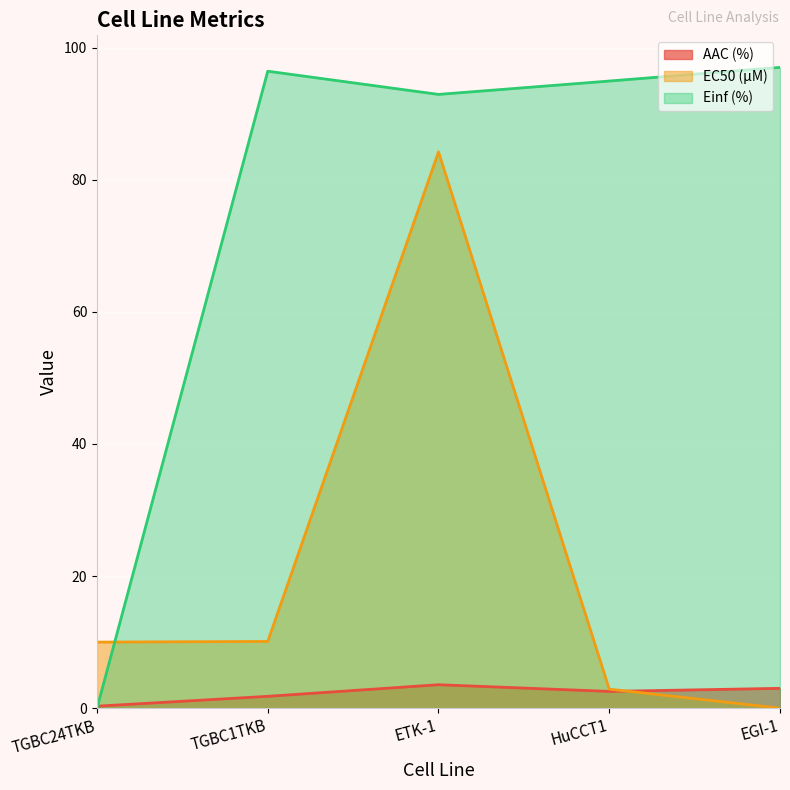

At how many categories does at least one series exceed 96?

2